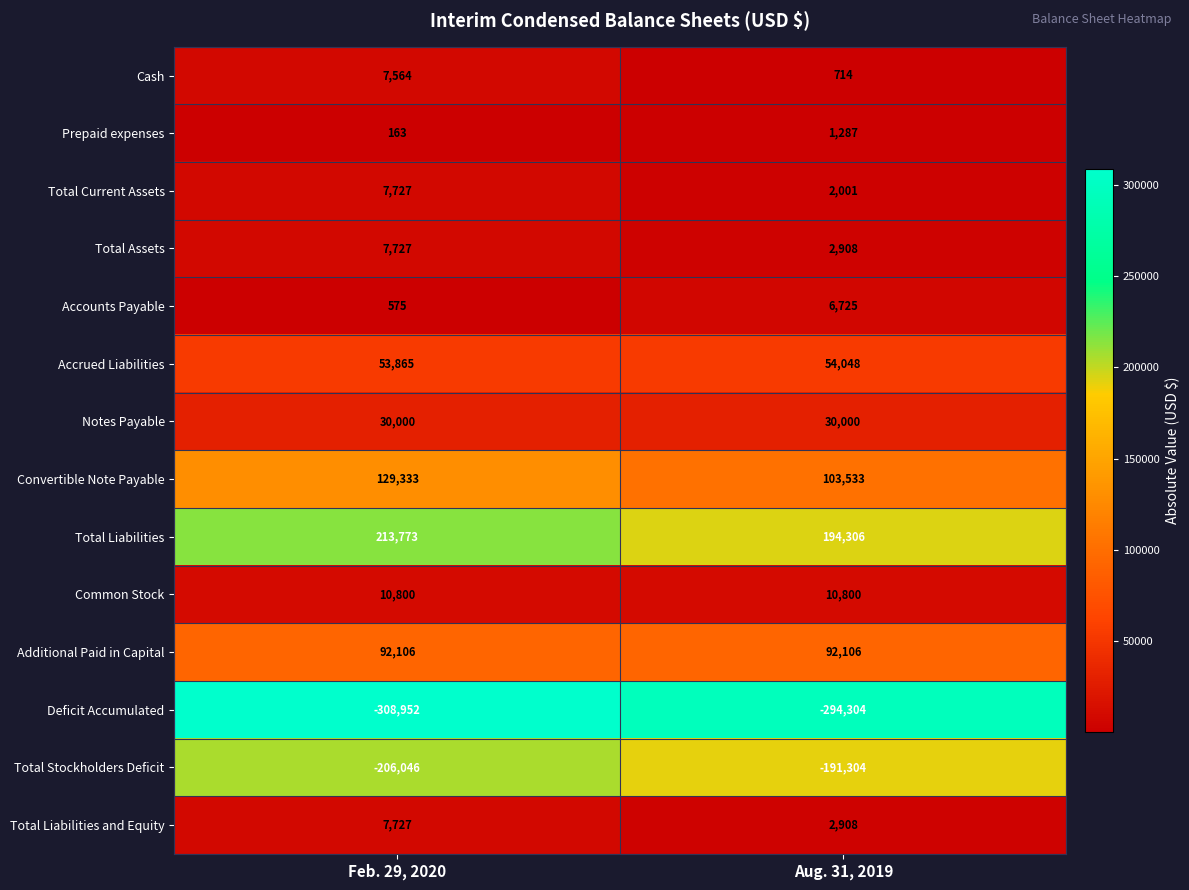

What is the average value of the Cash series?

4139